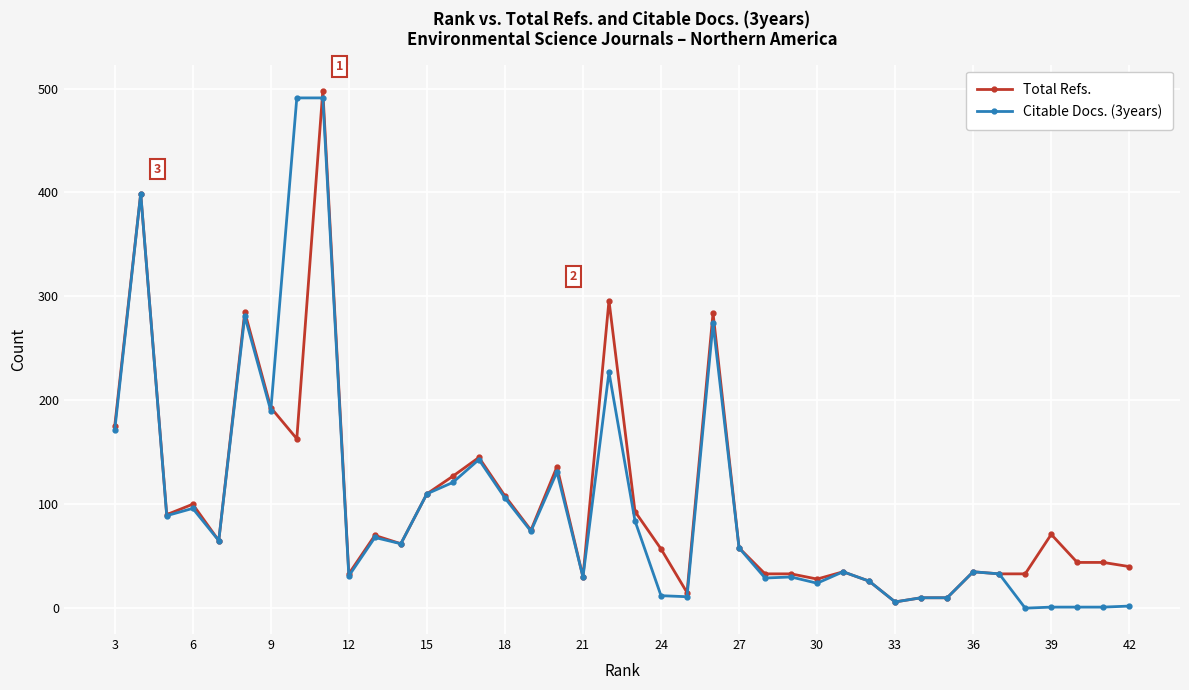

True or false: Total Refs. has more than 0 points higher than both neighbors.

True